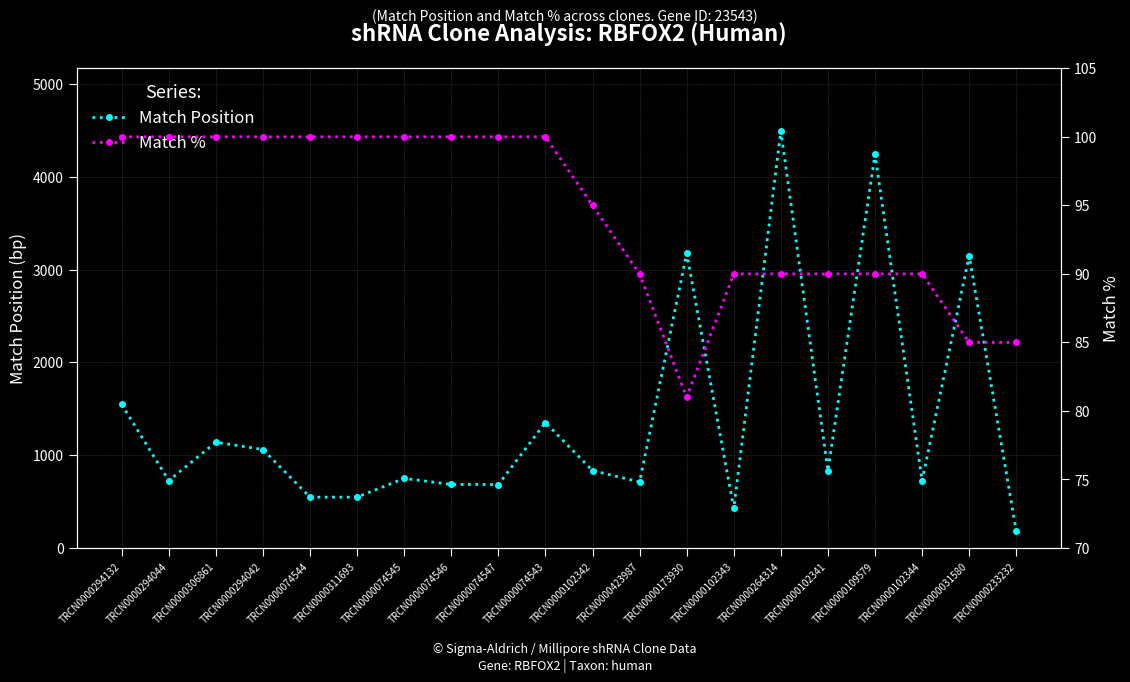

Is it true that Match Position equals 548 at TRCN0000074544?

True